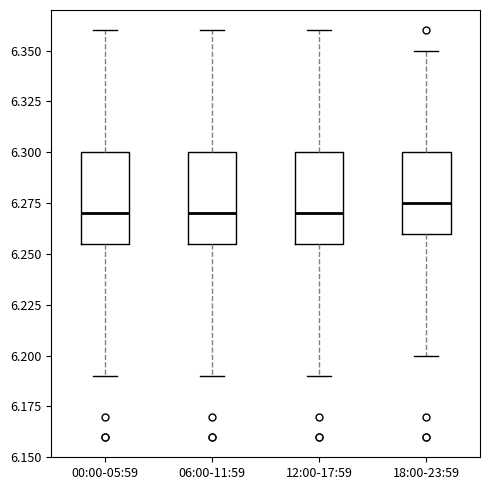

Reading left to right, read every box against the y-axis: the position of its median line, the range the box covers, and the ends of its whiskers. The values are not printed on the chart, so give them approximately, as read against the axis.

00:00-05:59: median 6.270, box 6.255 to 6.300, whiskers 6.190 to 6.360
06:00-11:59: median 6.270, box 6.255 to 6.300, whiskers 6.190 to 6.360
12:00-17:59: median 6.270, box 6.255 to 6.300, whiskers 6.190 to 6.360
18:00-23:59: median 6.275, box 6.260 to 6.300, whiskers 6.200 to 6.350